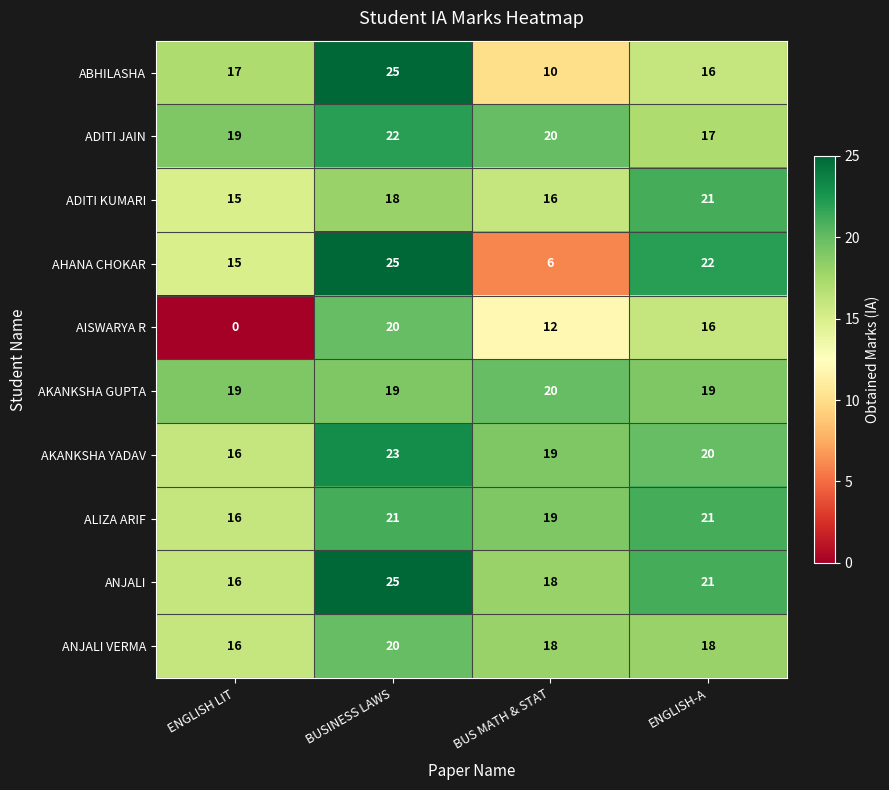

What is the spread (max minus min) of values at ENGLISH-A?

6